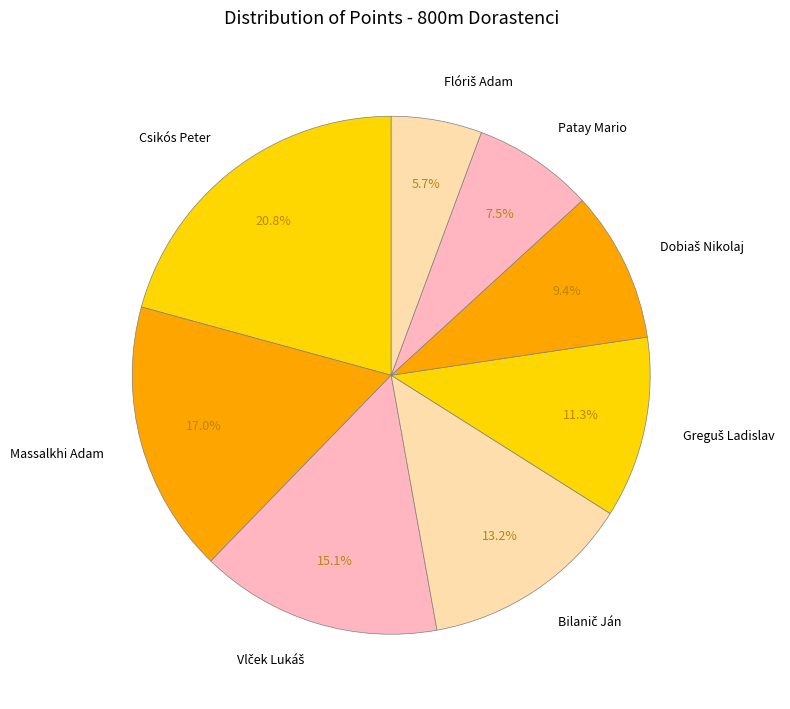

Which category has the biggest portion of the pie?

Csikós Peter